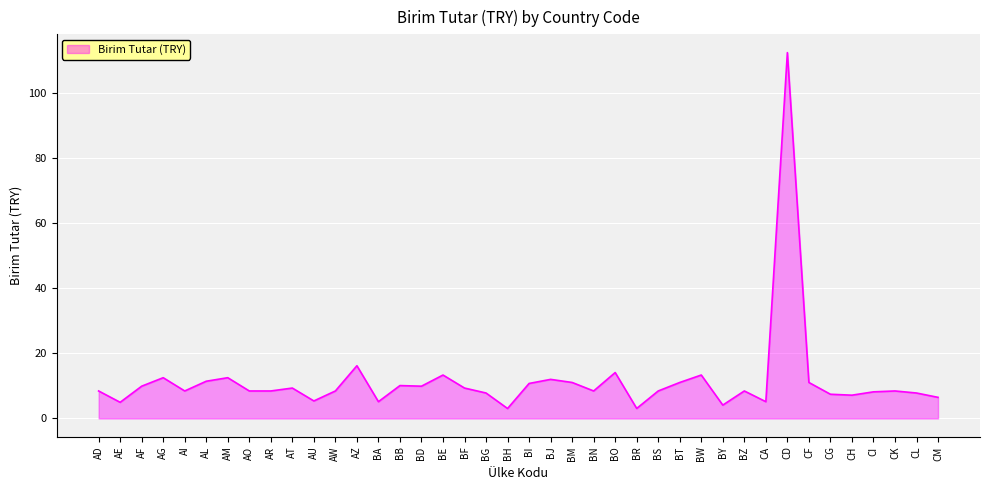

What is the maximum value shown in the chart?

112.4